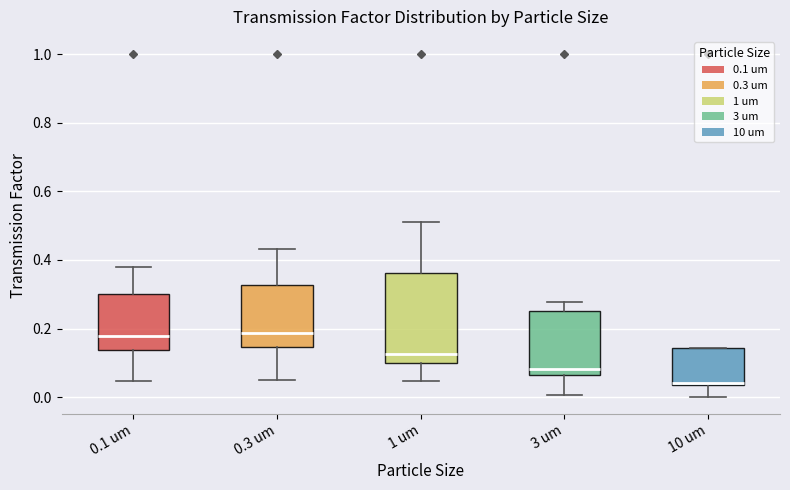

Comparing the boxes themselves (not the whiskers), which one is the tallest?

1 um